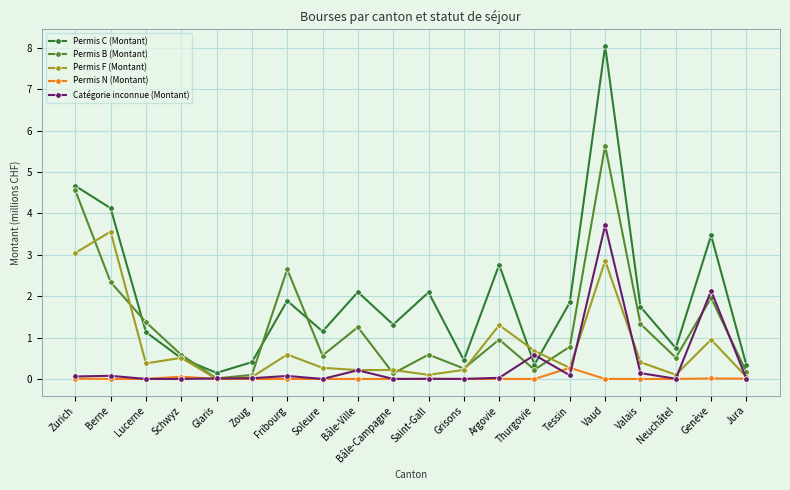

How many distinct data groups are displayed?

5